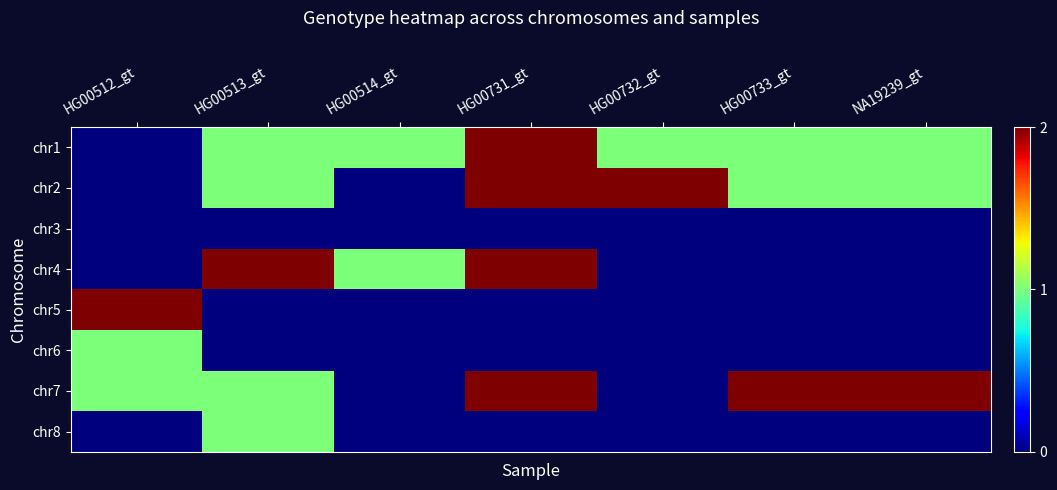

Reading right to left, transcribe all the data shown in this chart.

chr1: NA19239_gt=1	HG00733_gt=1	HG00732_gt=1	HG00731_gt=2	HG00514_gt=1	HG00513_gt=1	HG00512_gt=0
chr2: NA19239_gt=1	HG00733_gt=1	HG00732_gt=2	HG00731_gt=2	HG00514_gt=0	HG00513_gt=1	HG00512_gt=0
chr3: NA19239_gt=0	HG00733_gt=0	HG00732_gt=0	HG00731_gt=0	HG00514_gt=0	HG00513_gt=0	HG00512_gt=0
chr4: NA19239_gt=0	HG00733_gt=0	HG00732_gt=0	HG00731_gt=2	HG00514_gt=1	HG00513_gt=2	HG00512_gt=0
chr5: NA19239_gt=0	HG00733_gt=0	HG00732_gt=0	HG00731_gt=0	HG00514_gt=0	HG00513_gt=0	HG00512_gt=2
chr6: NA19239_gt=0	HG00733_gt=0	HG00732_gt=0	HG00731_gt=0	HG00514_gt=0	HG00513_gt=0	HG00512_gt=1
chr7: NA19239_gt=2	HG00733_gt=2	HG00732_gt=0	HG00731_gt=2	HG00514_gt=0	HG00513_gt=1	HG00512_gt=1
chr8: NA19239_gt=0	HG00733_gt=0	HG00732_gt=0	HG00731_gt=0	HG00514_gt=0	HG00513_gt=1	HG00512_gt=0